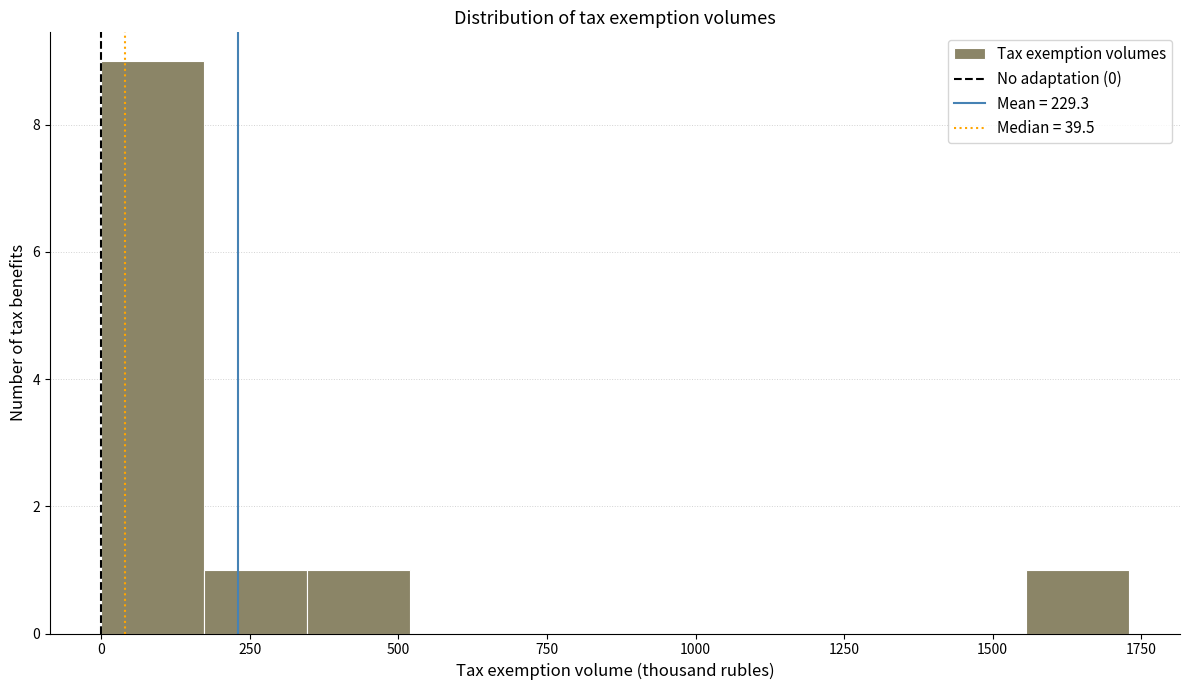

Read against the x-axis, roughly where is the centre of the tallest bar?

100